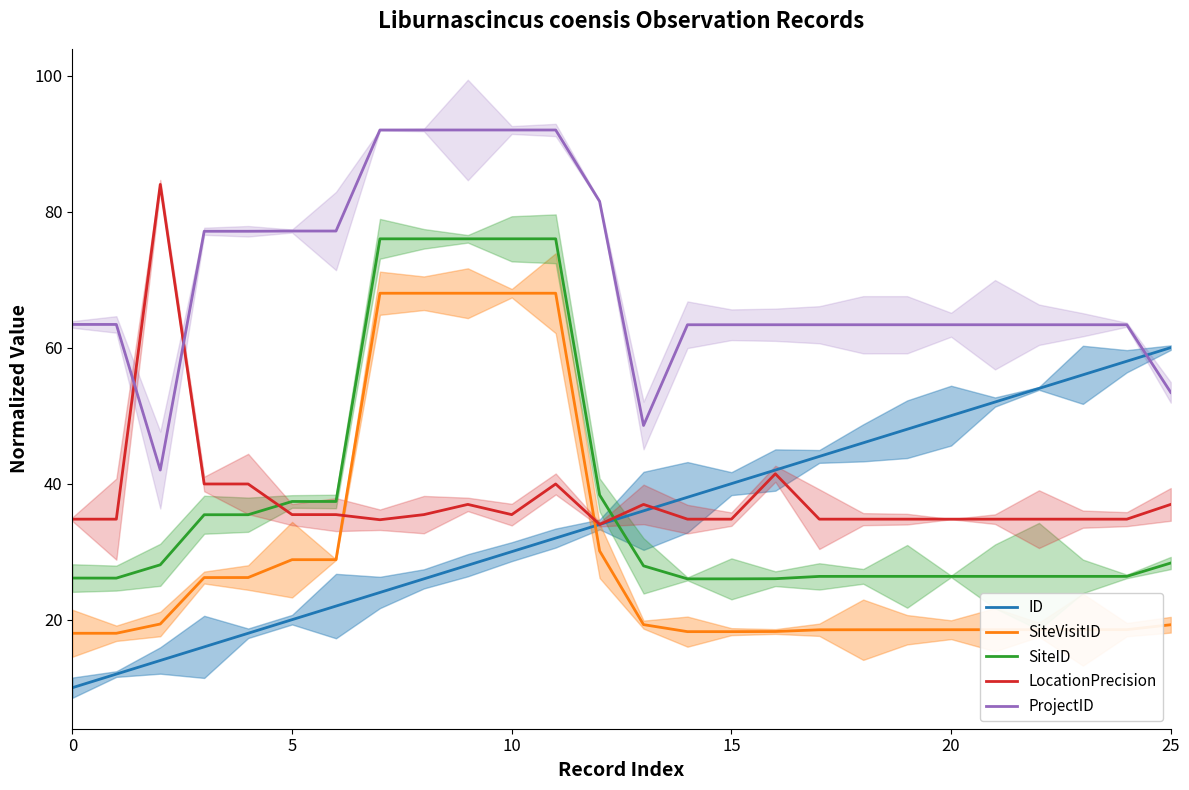

What is the lowest value of the SiteID series?

26.0